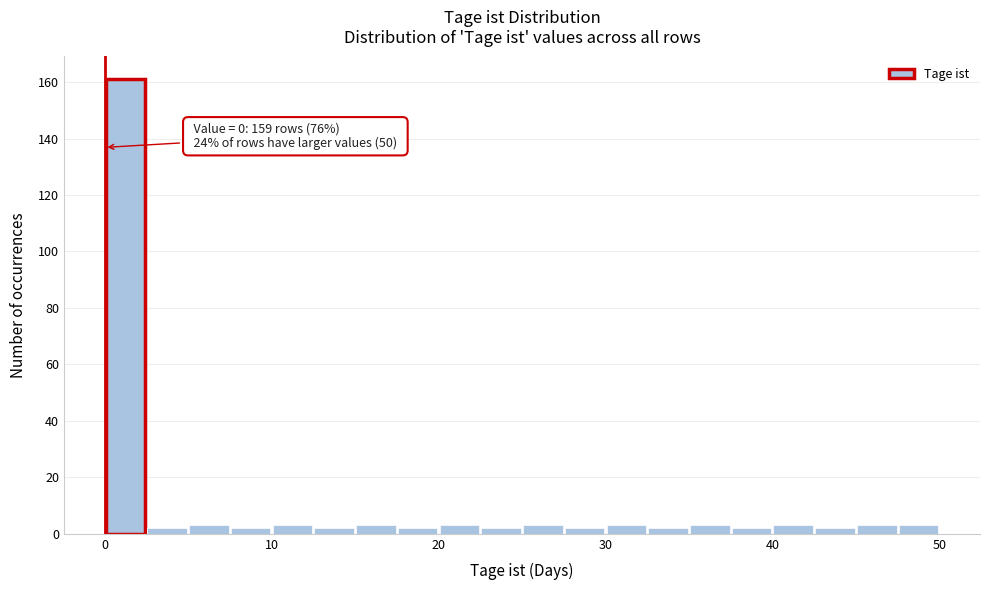

Around what value on the x-axis is the tallest bar? Give the approximate position of its centre, as read against the axis.

1